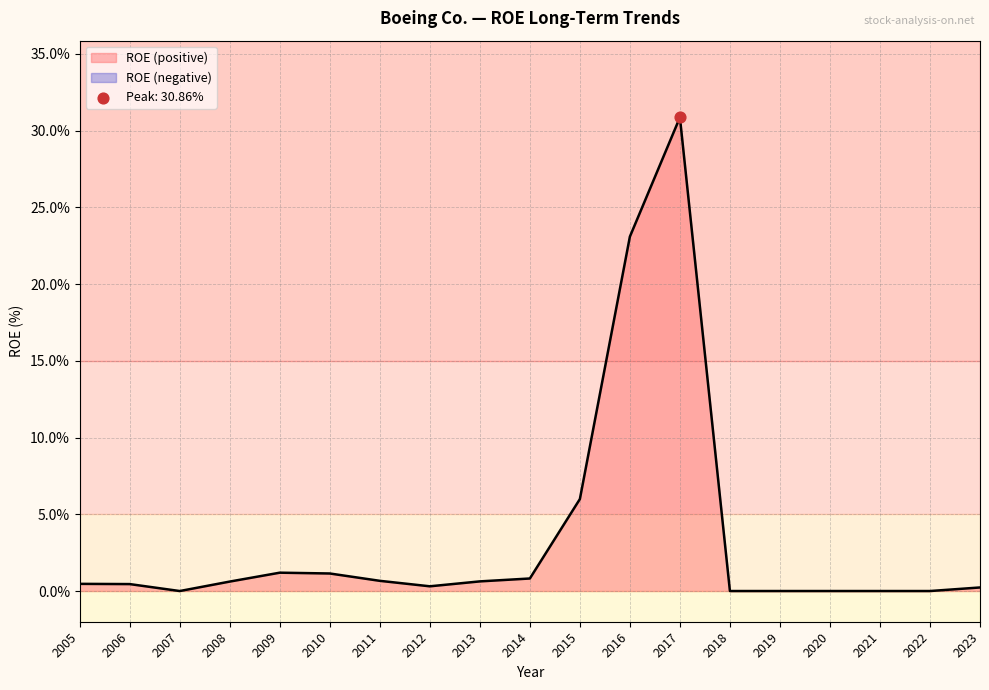

Which has a higher value, 2009 or 2005?

2009